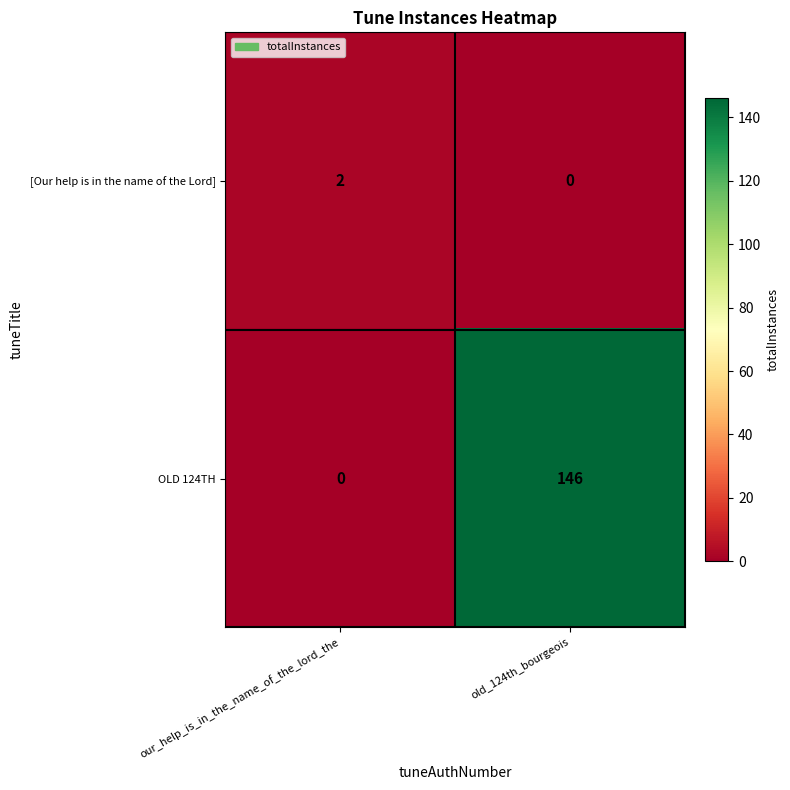

Which series has the largest total across all categories?

OLD 124TH